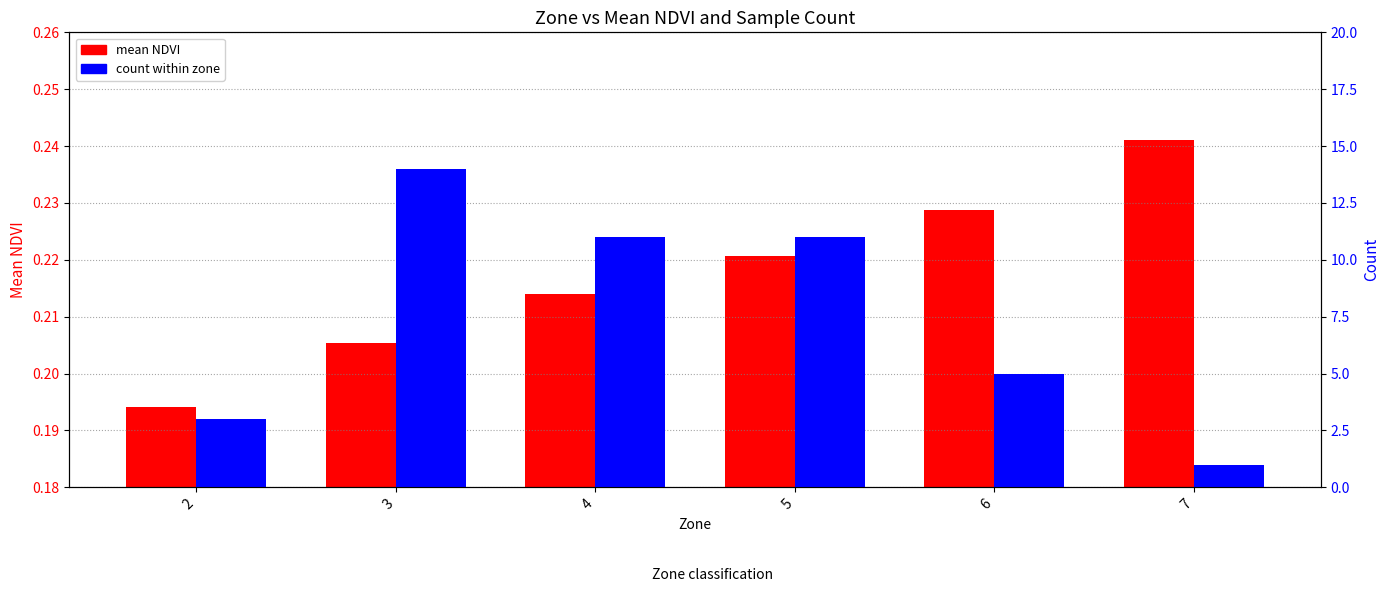

Rank the series by their maximum value, from highest to lowest.

count within zone, mean NDVI